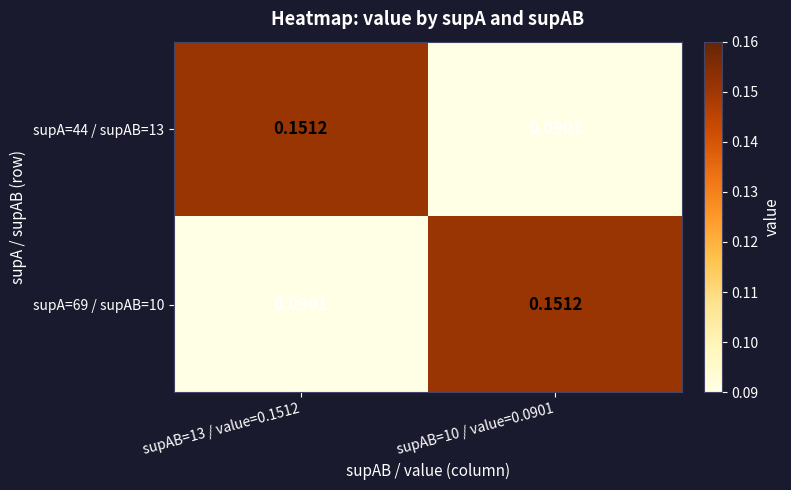

How many categories are shown in the chart?

2